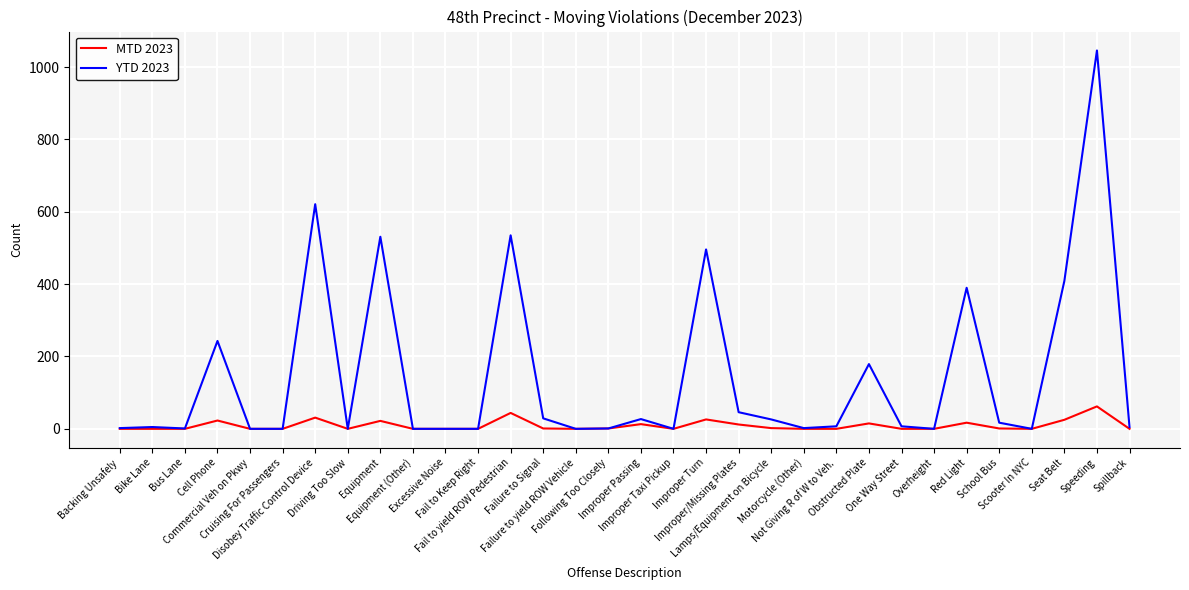

Which series has the largest total across all categories?

YTD 2023